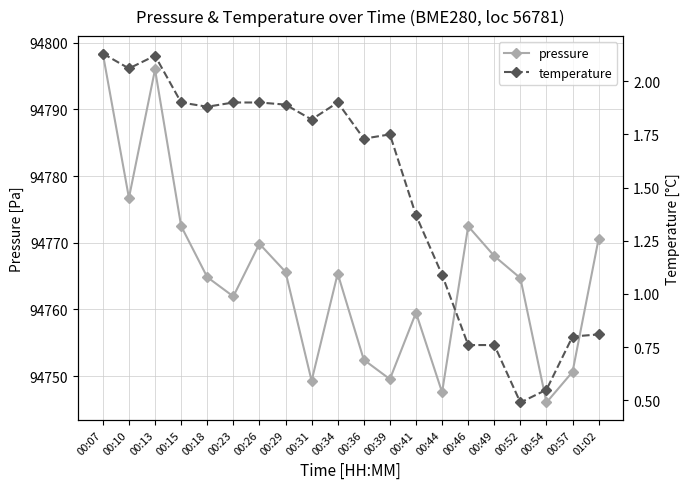

Which has a higher value, 01:02 or 00:18?

01:02